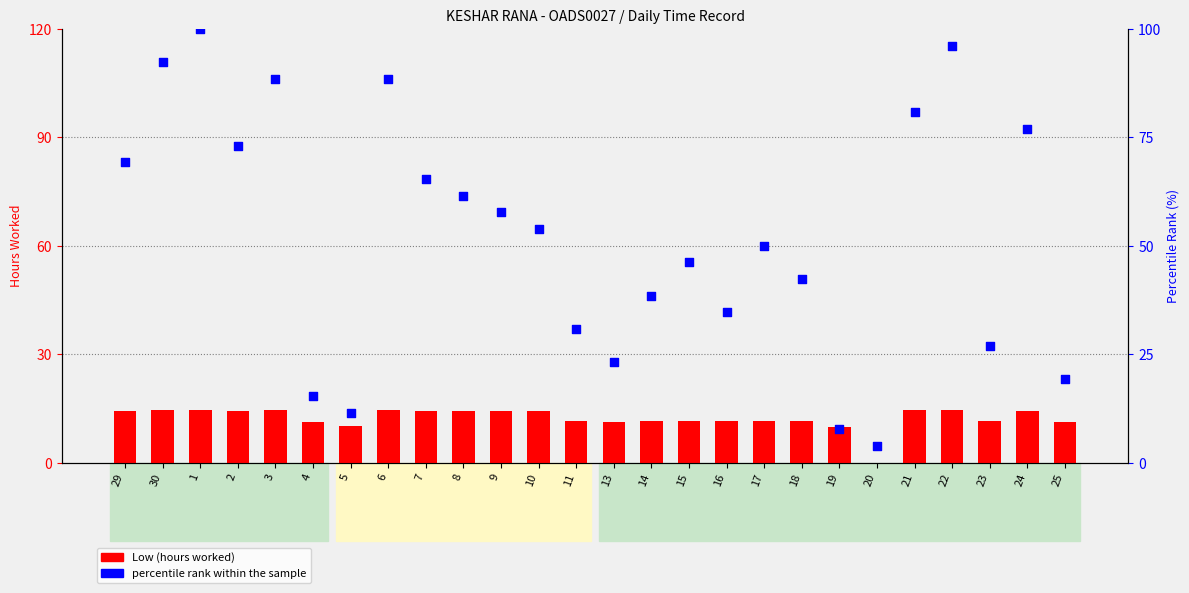

At how many categories does at least one series exceed 35?

17